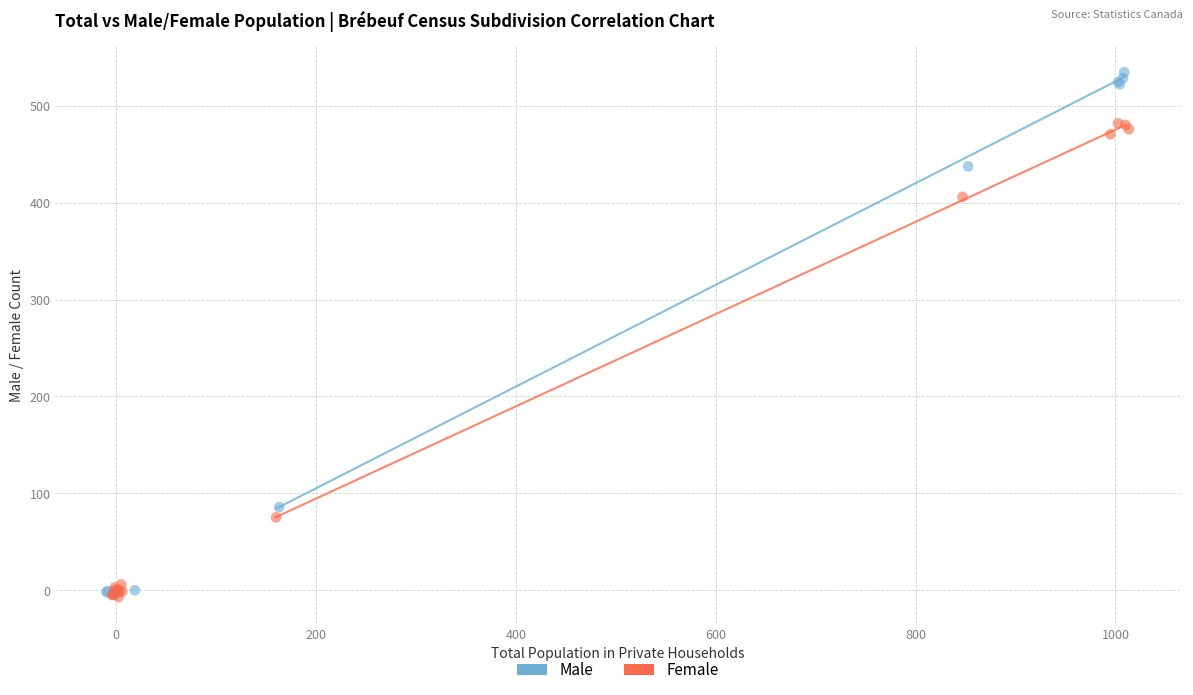

Which series reaches the maximum Y coordinate?

Male